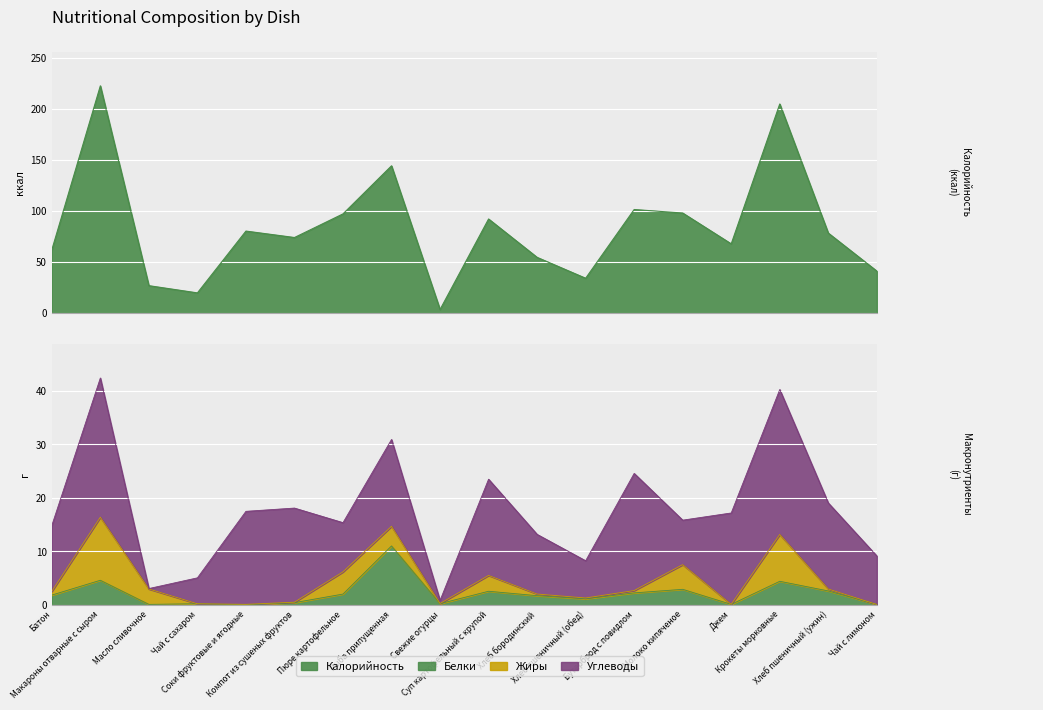

Which series has the largest range (max minus min)?

Калорийность